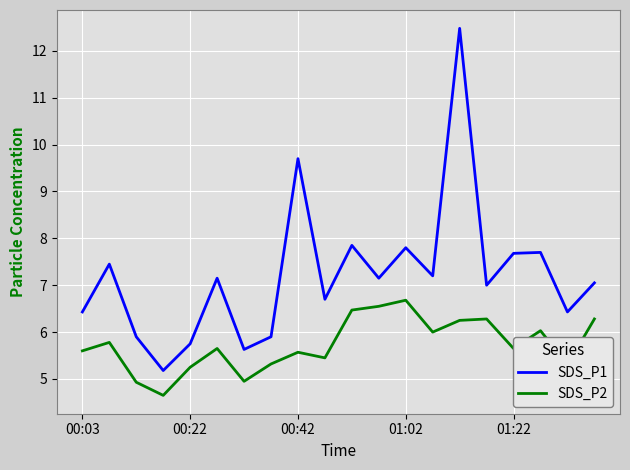

What is the minimum value shown in the chart?

4.7